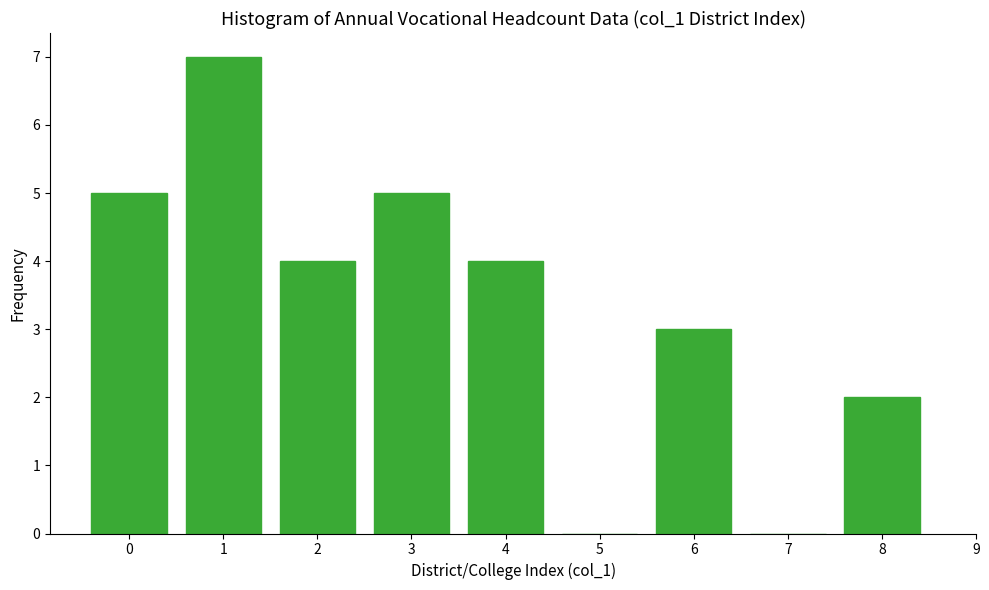

Reading left to right, list all the values displayed in this chart.

0=5	1=7	2=4	3=5	4=4	5=0	6=3	7=0	8=2